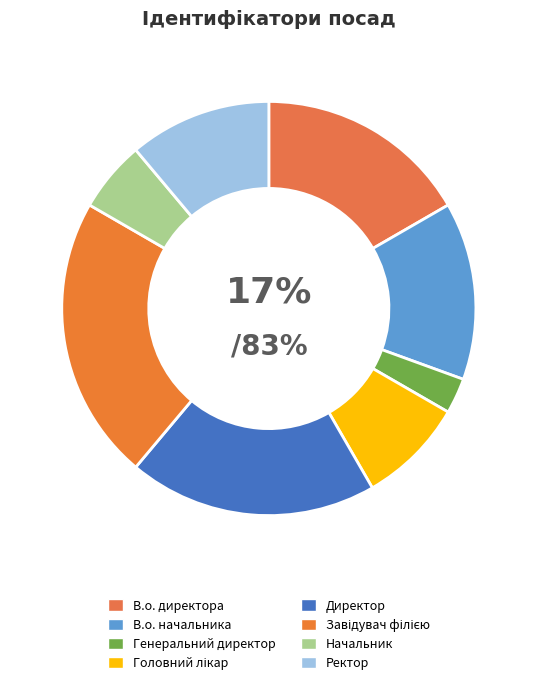

Is it true that Завідувач філією is 29% of the pie?

False